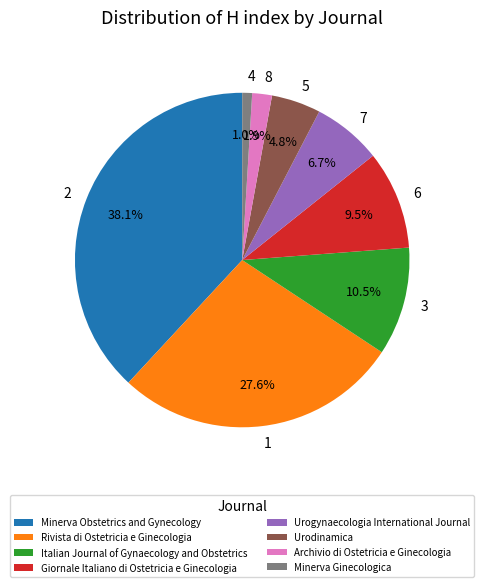

Do Minerva Ginecologica and Italian Journal of Gynaecology and Obstetrics together represent more than half of the pie?

No